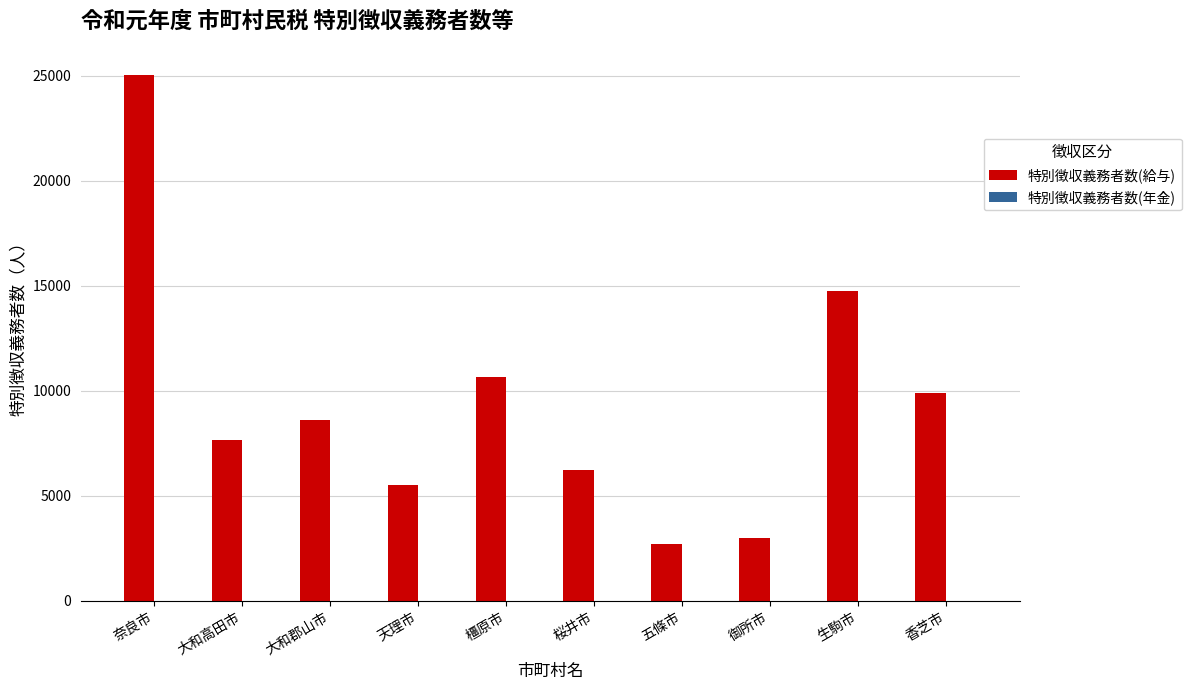

Which series changed the most between 奈良市 and 橿原市?

特別徴収義務者数(給与)